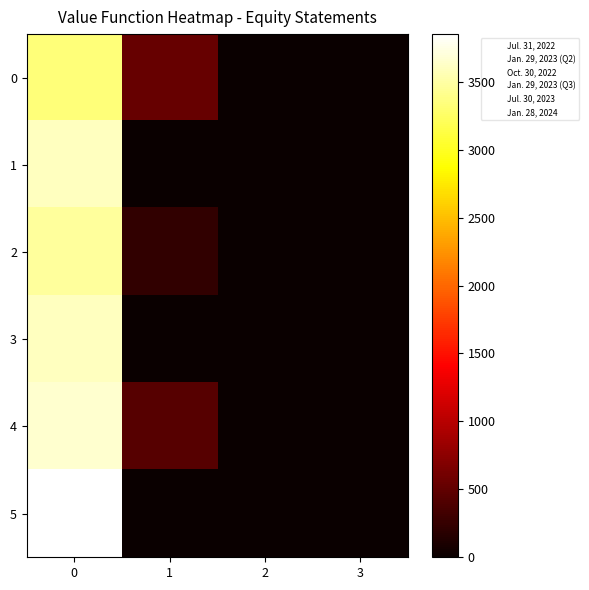

What is the average value of the row_3 series?

900